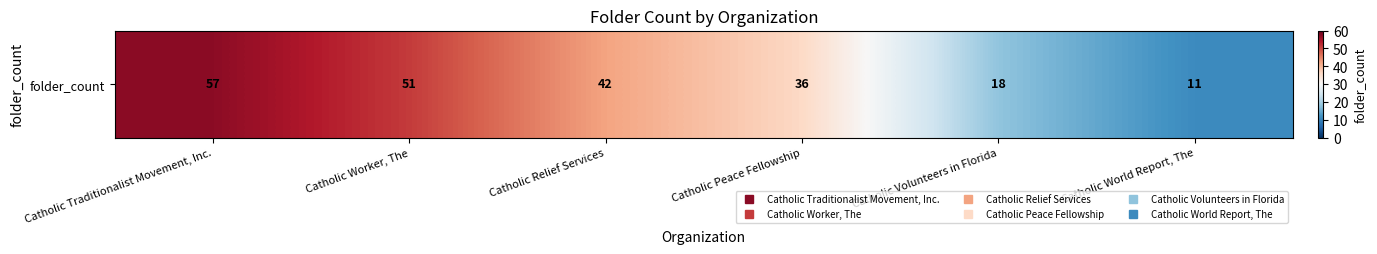

True or false: the data shows 57 at Catholic Traditionalist Movement, Inc..

True